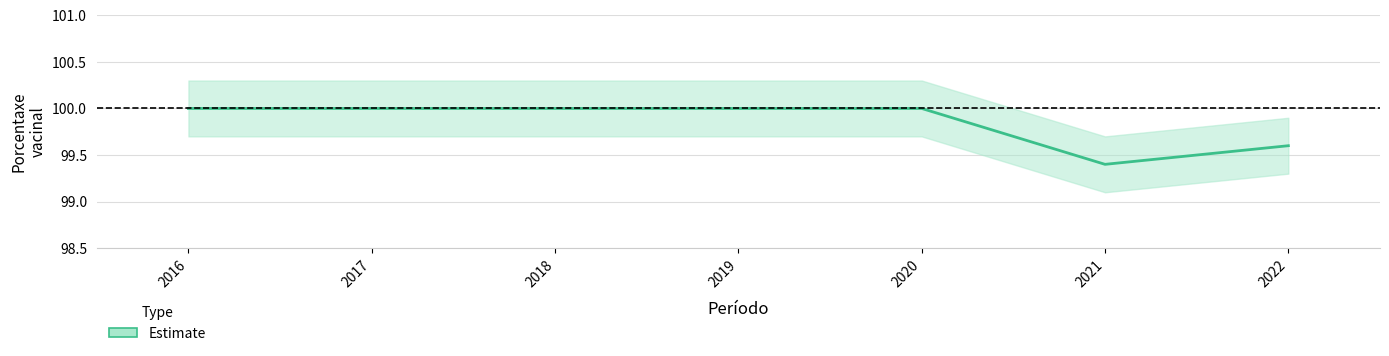

Does the chart display data point markers on the line(s)?

No